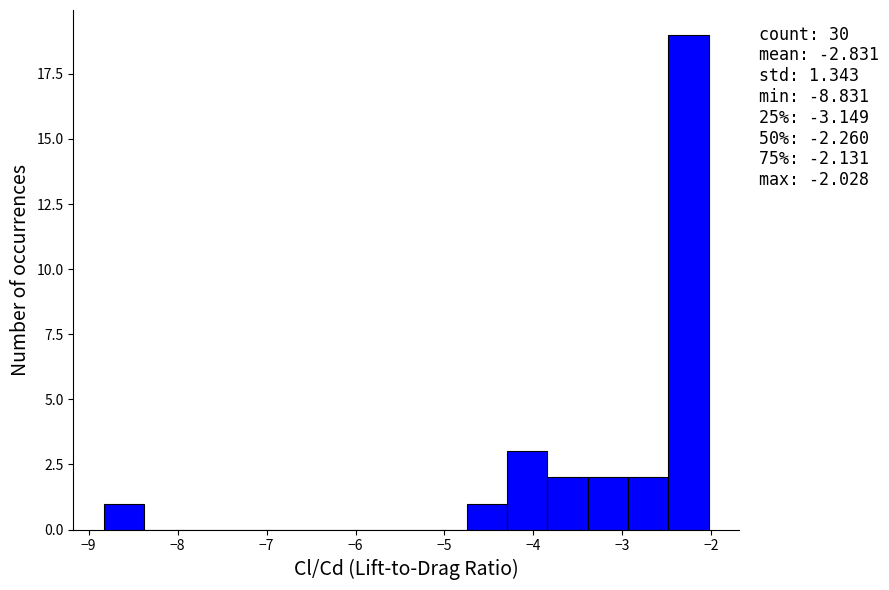

Which range on the x-axis has the tallest bar?

-2.5 to -2.0